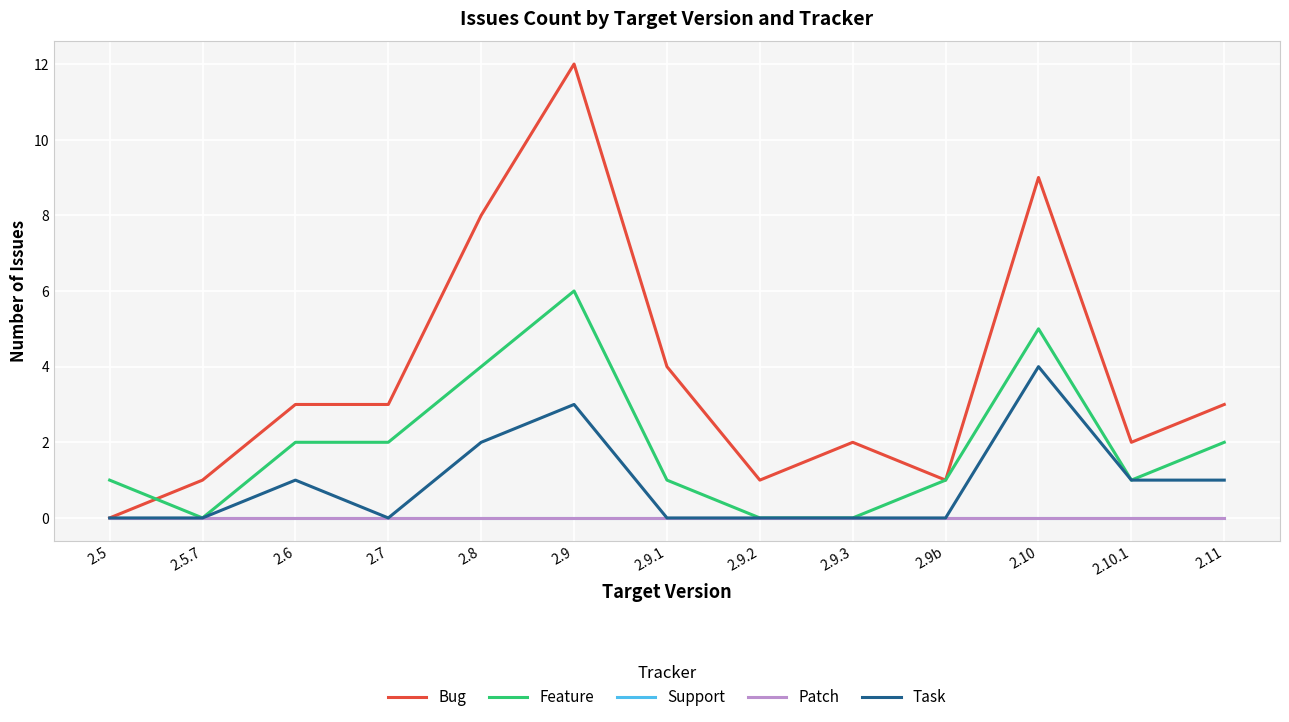

Does the chart display data point markers on the line(s)?

No